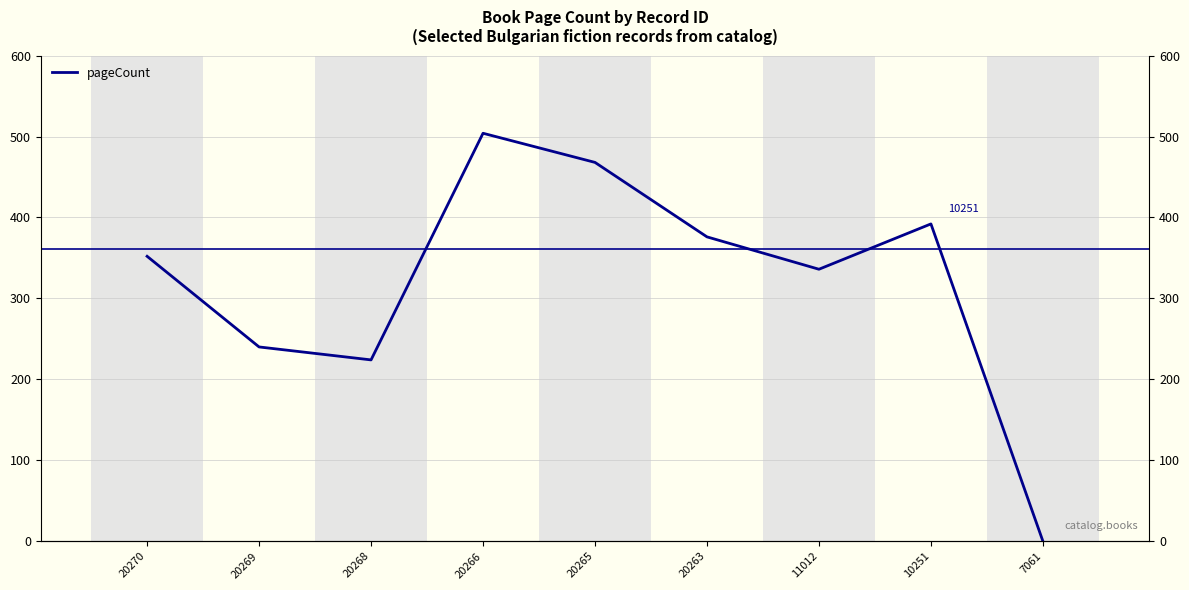

Is this an area chart (filled region under the line)?

No